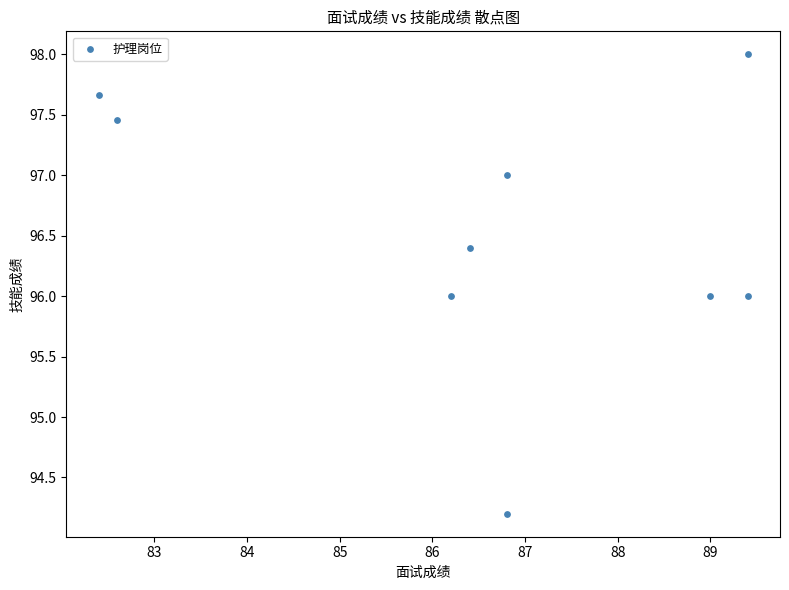

What is the average Y value?

96.5